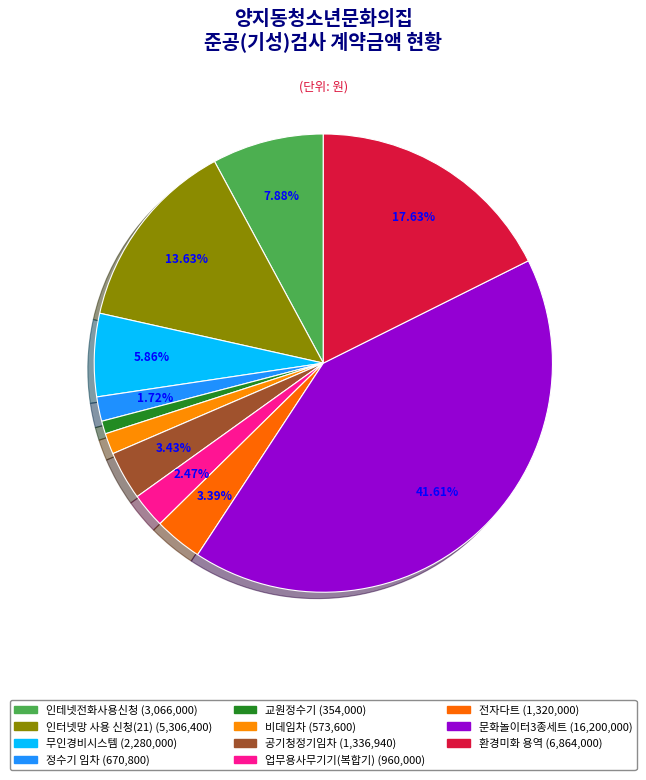

To the nearest percent, what percentage of the pie is 비데임차?

1%